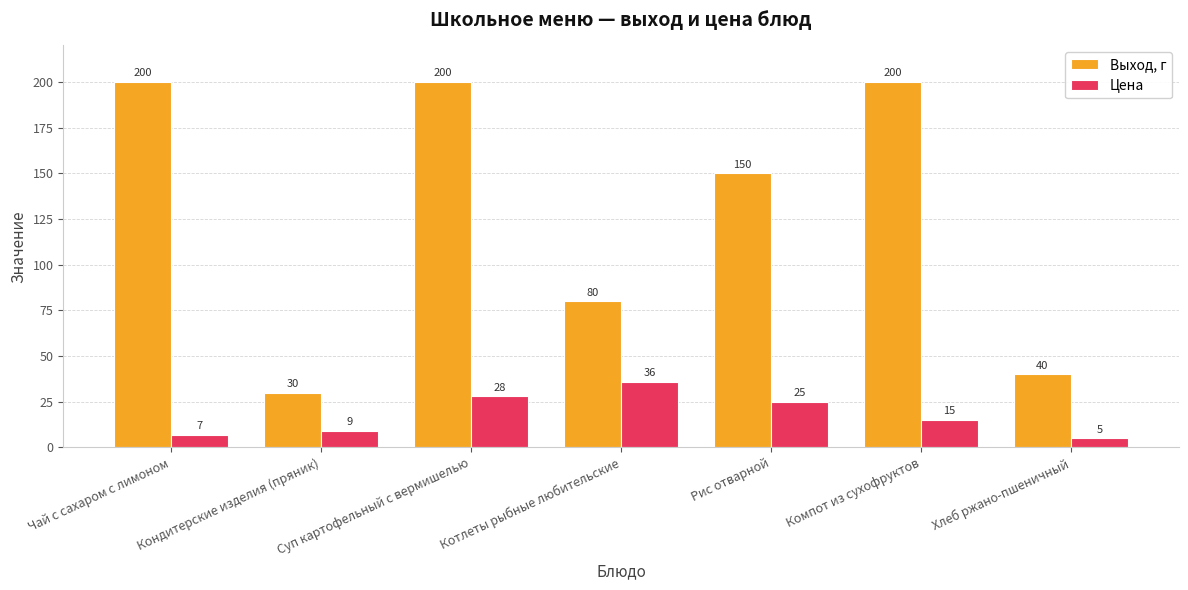

What is the label of the 5th bar from the right?

Суп картофельный с вермишелью